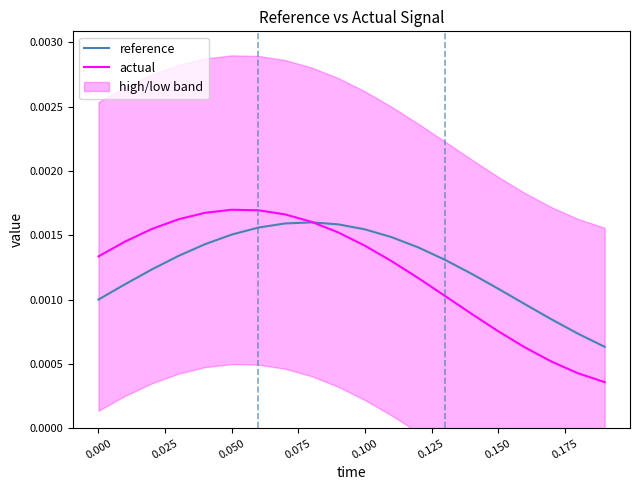

How many times do reference and actual cross each other?

1